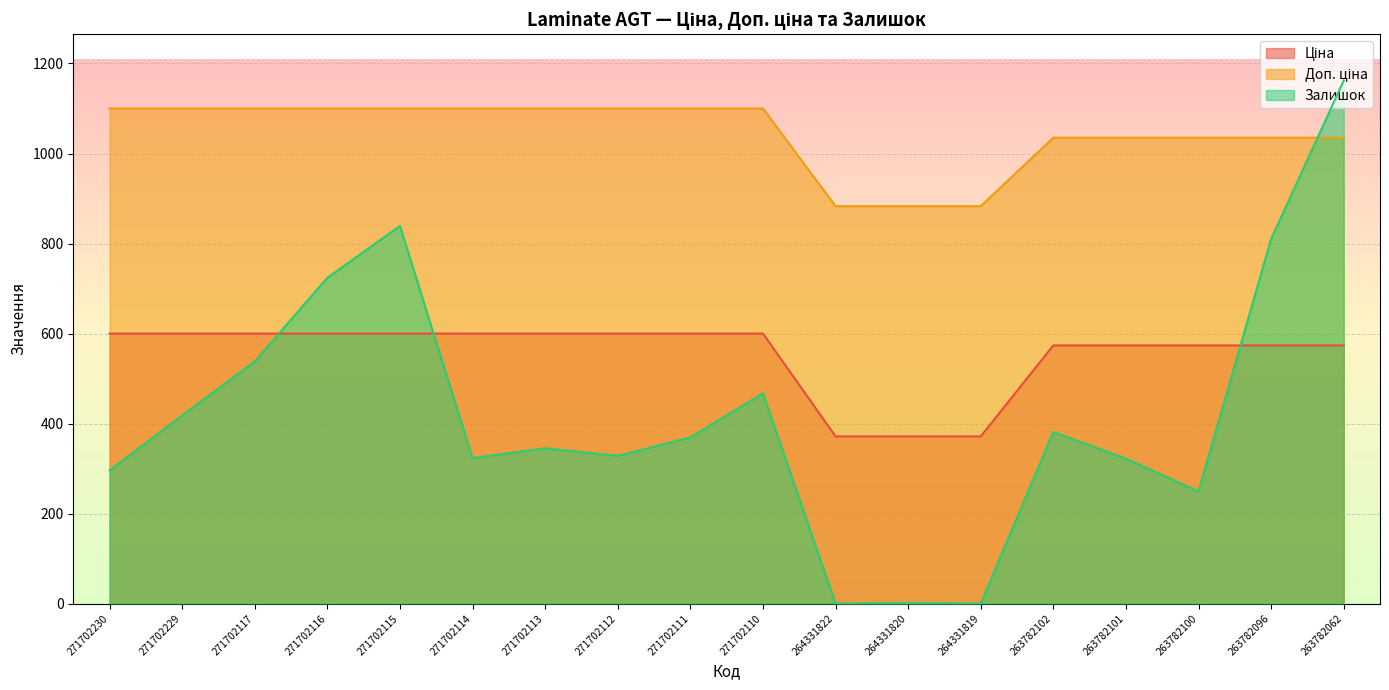

What is the difference between the maximum and minimum values in the Ціна series?

228.5